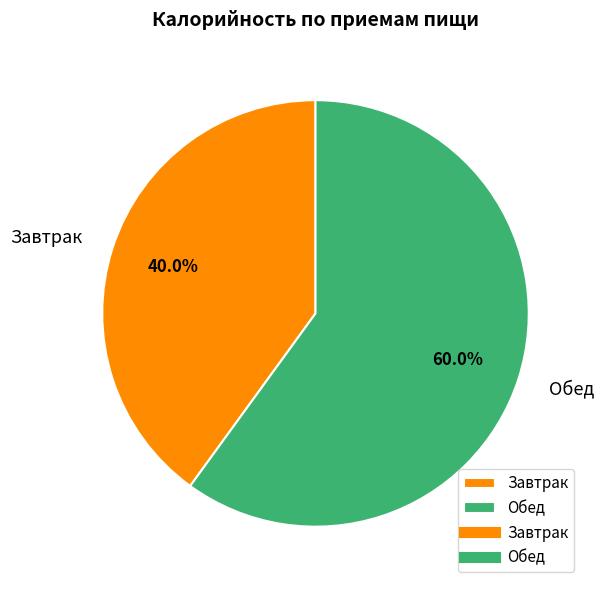

To the nearest percent, what portion does Завтрак represent?

40%